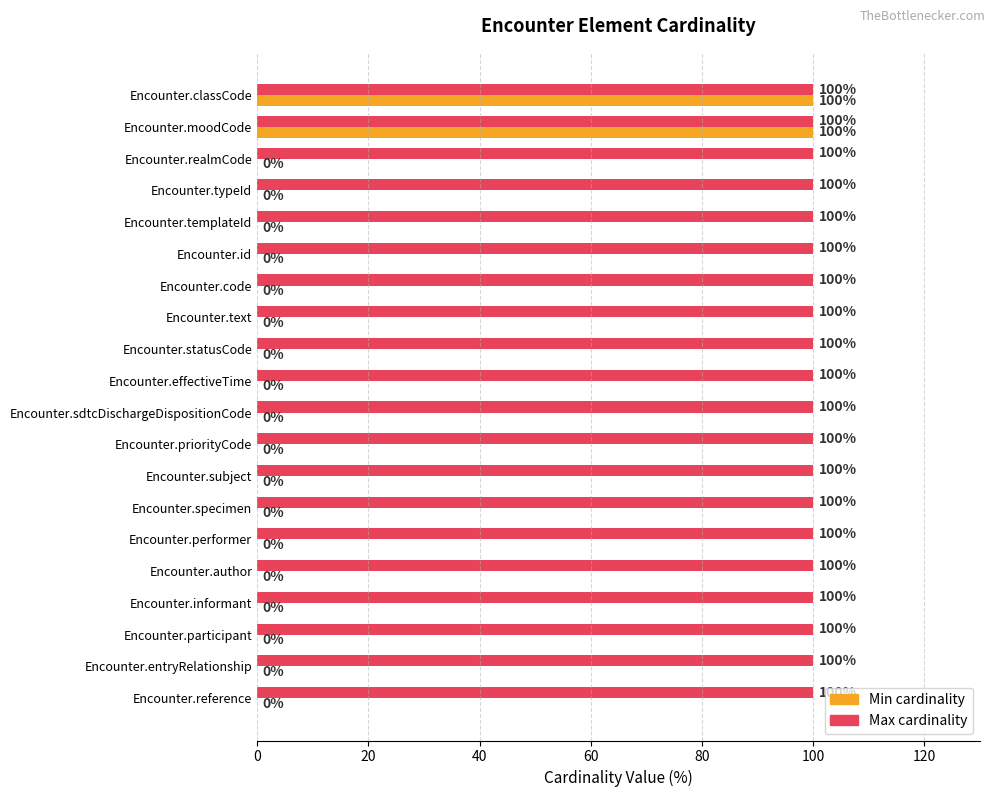

What is the maximum value shown in the chart?

100